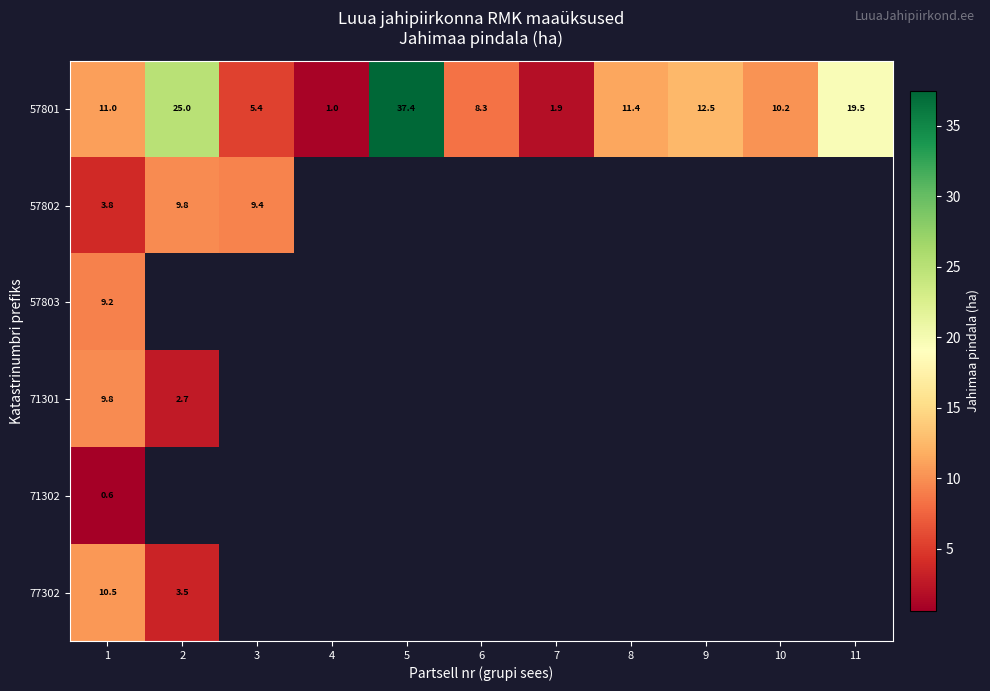

List the series in order of their peak value, lowest first.

71302, 57803, 57802, 71301, 77302, 57801